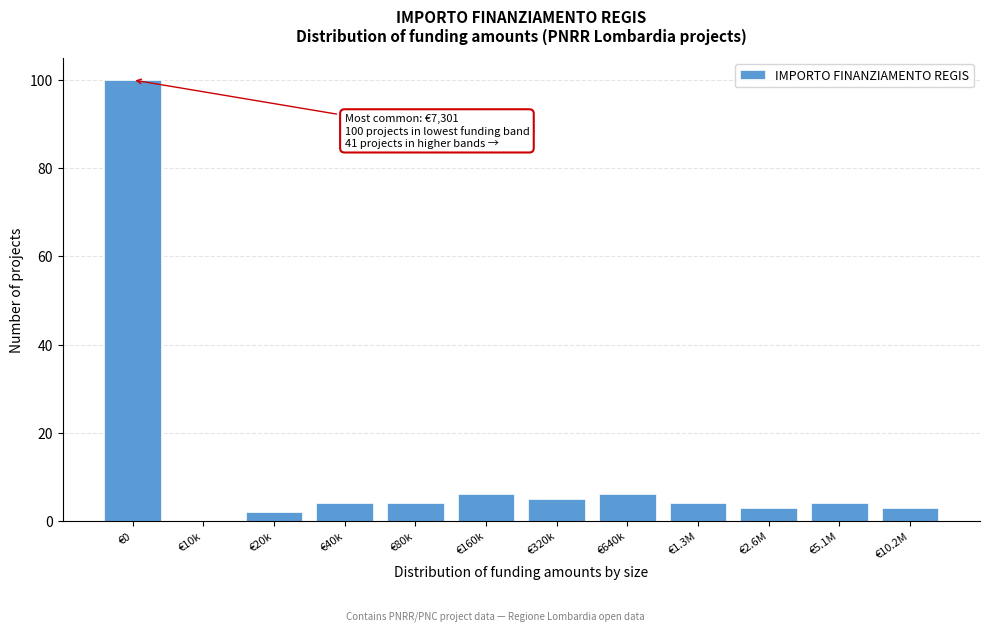

Reading left to right, extract all data points from this chart.

€0=100	€10k=0	€20k=2	€40k=4	€80k=4	€160k=6	€320k=5	€640k=6	€1.3M=4	€2.6M=3	€5.1M=4	€10.2M=3